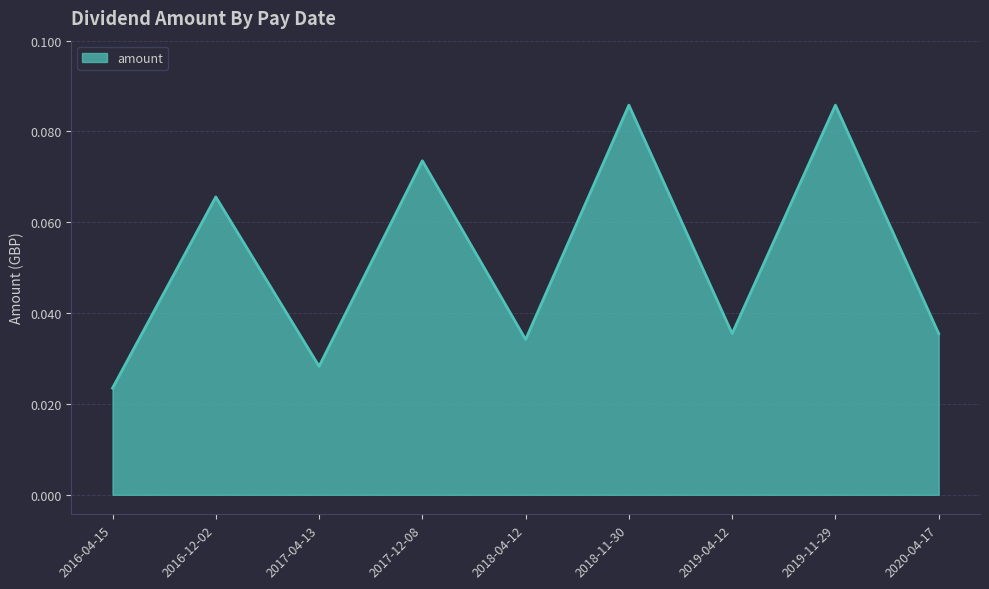

Count the values in the range 0 to 1.

9